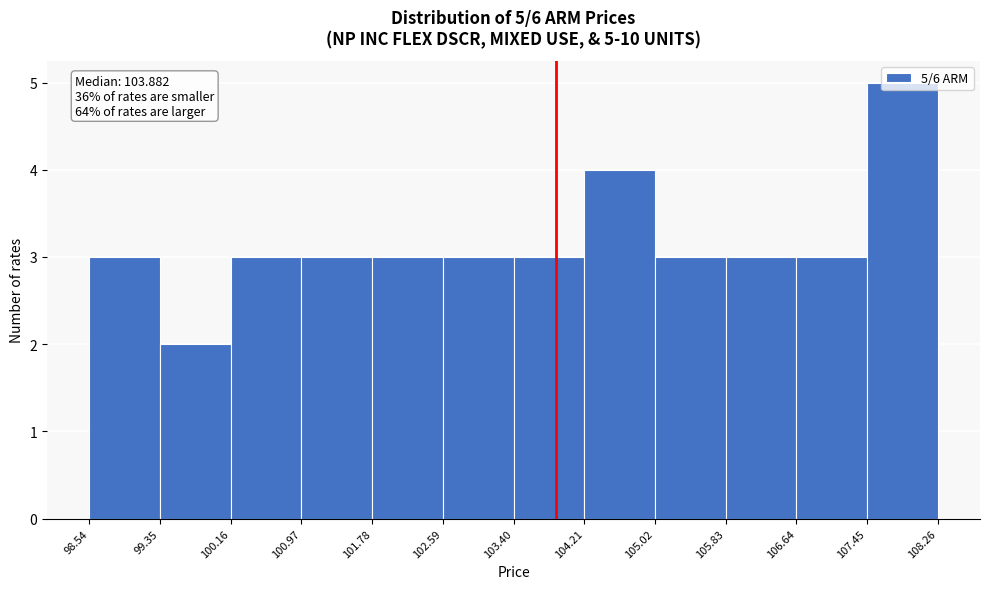

Which range on the x-axis has the tallest bar?

107.45 to 108.26